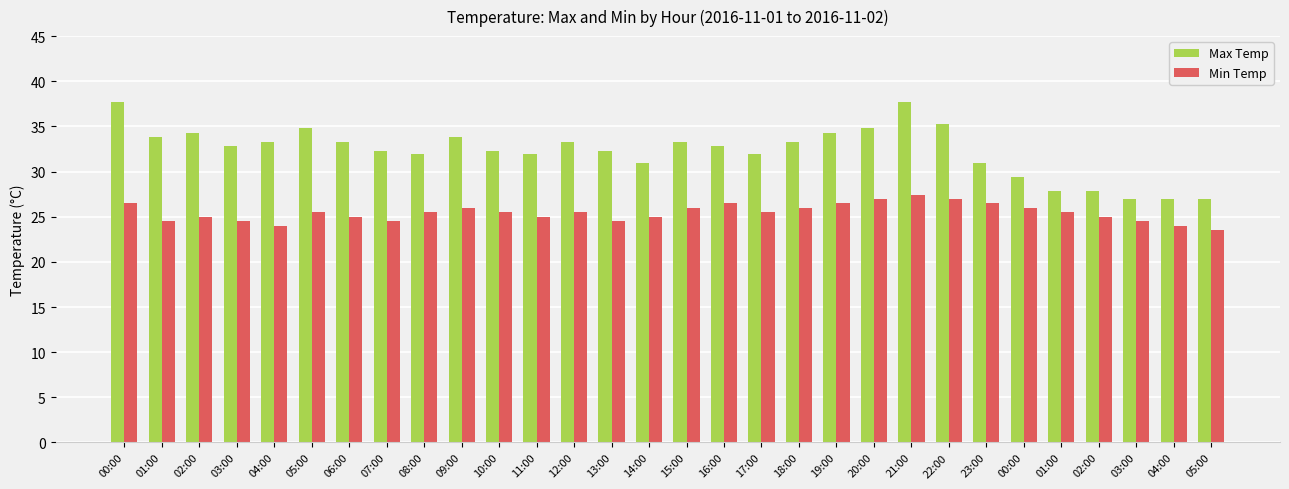

At how many categories does at least one series exceed 34?

7